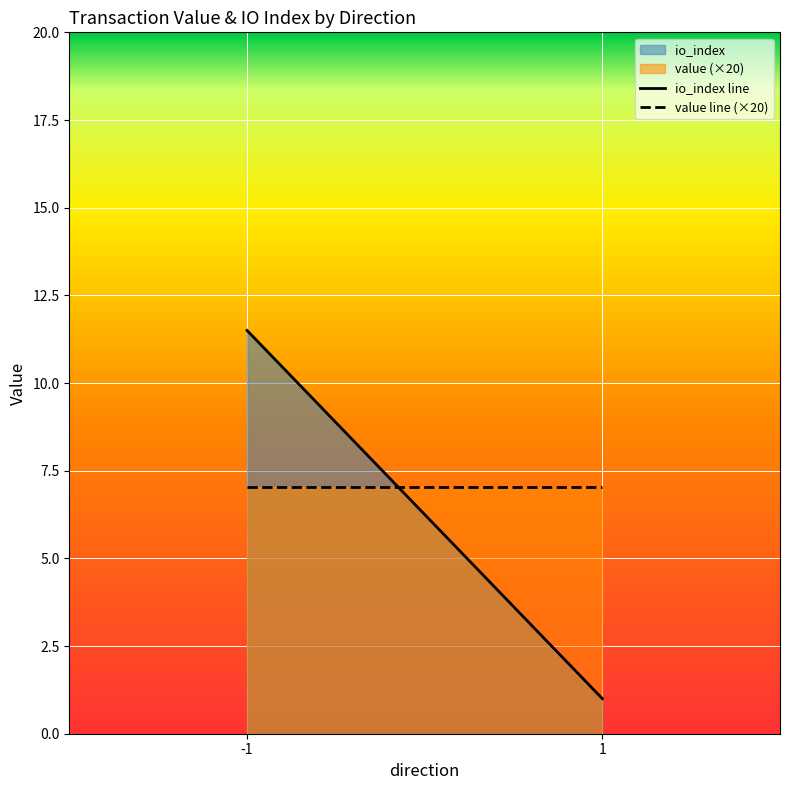

Count the number of data series in this chart.

2